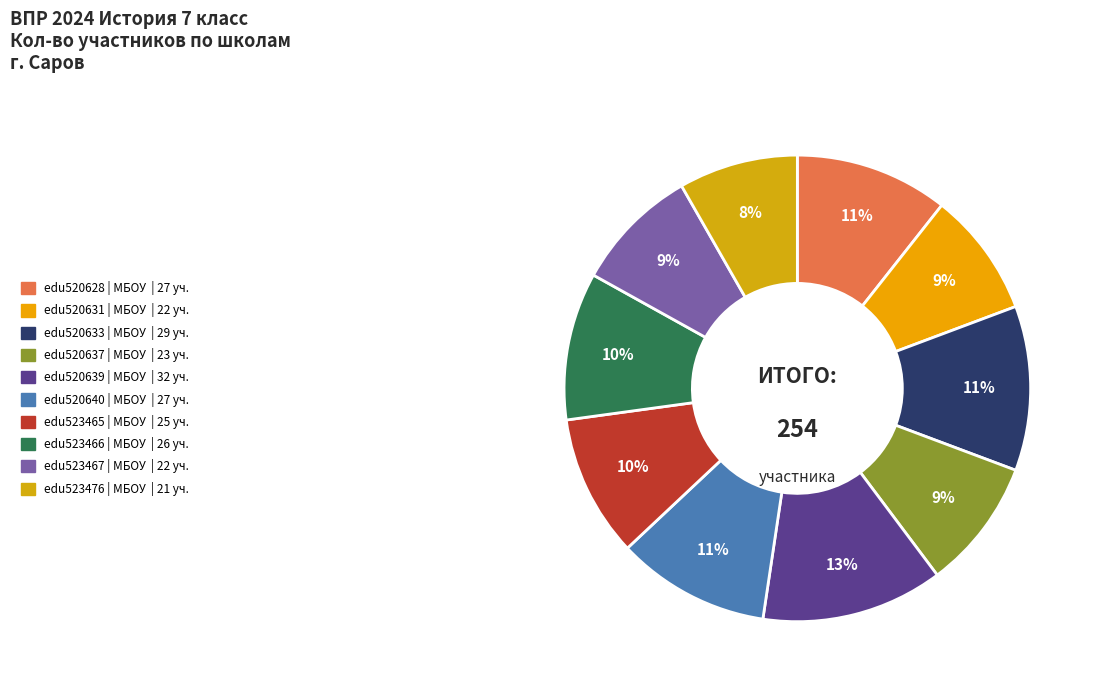

What percentage is the edu520631 slice, to the nearest percent?

9%